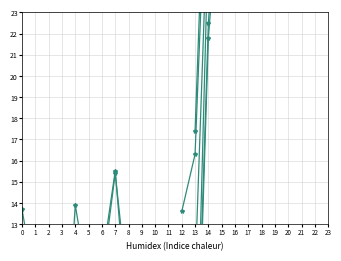

At which category does col_6 reach its first local valley?

4